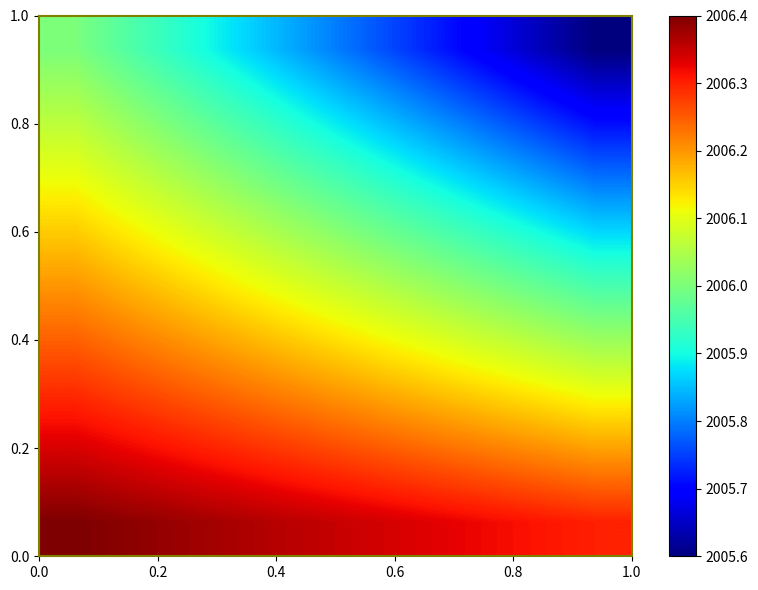

How many data points does each series have?

8